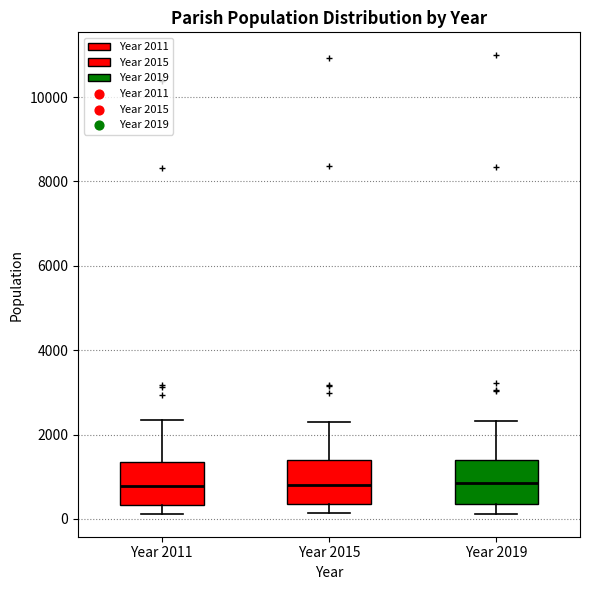

Where is the upper edge of the box for Year 2015 on the y-axis? The values are not printed on the chart, so give them approximately, as read against the axis.

1400